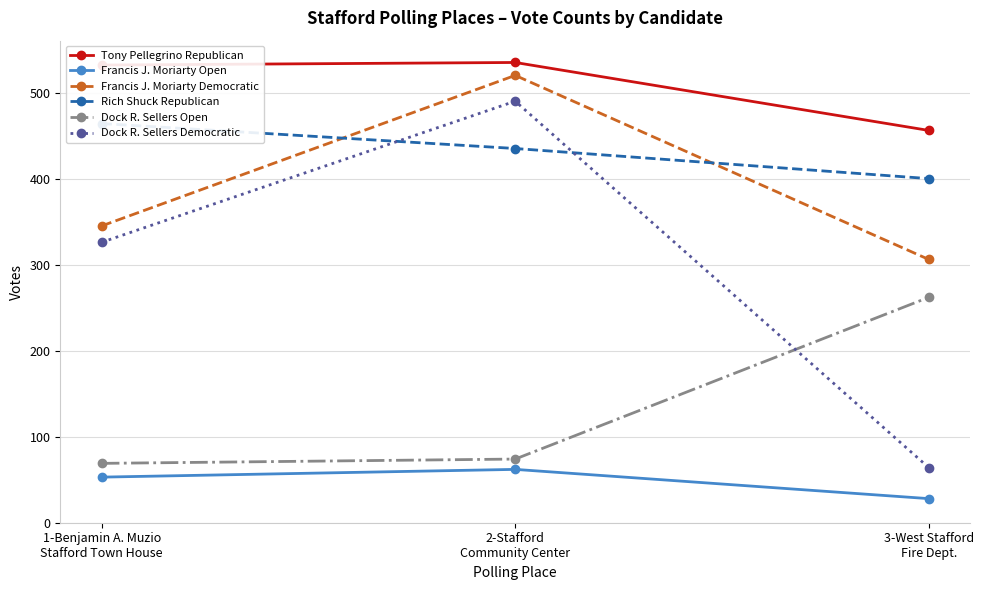

Reading left to right, what are all the values shown in this chart?

Tony Pellegrino Republican: 532	535	456
Francis J. Moriarty Open: 53	62	28
Francis J. Moriarty Democratic: 345	520	306
Rich Shuck Republican: 464	435	400
Dock R. Sellers Open: 69	74	262
Dock R. Sellers Democratic: 326	490	64